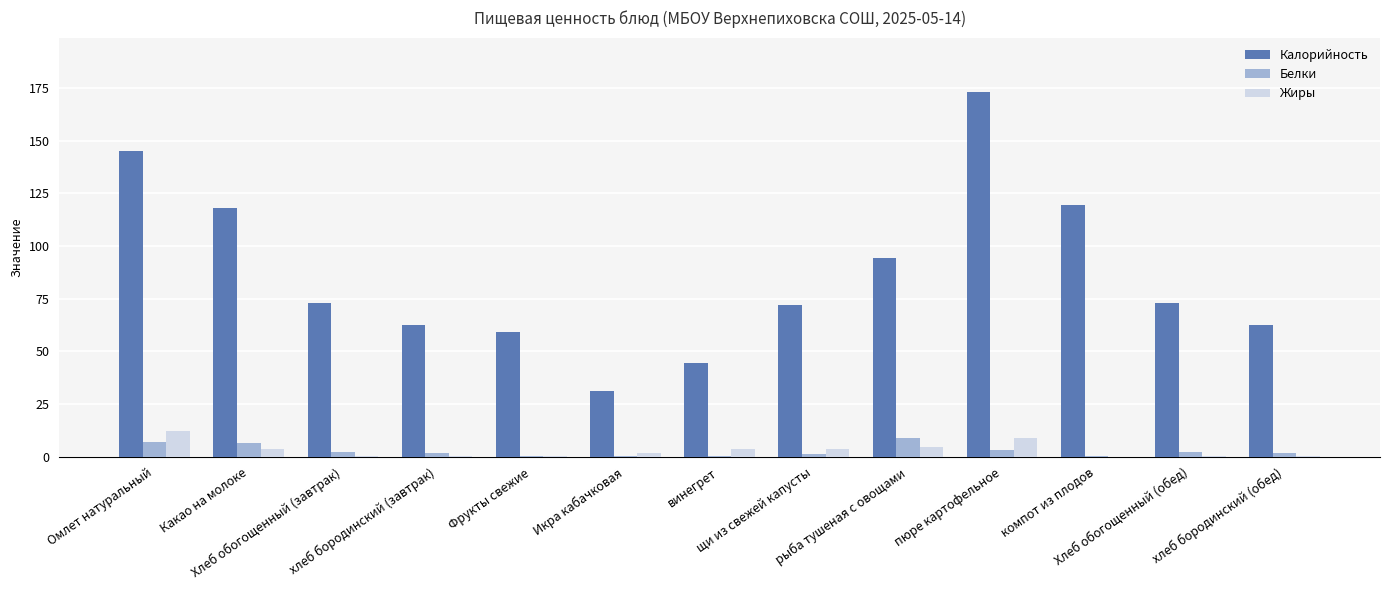

What is the maximum value shown in the chart?

172.9